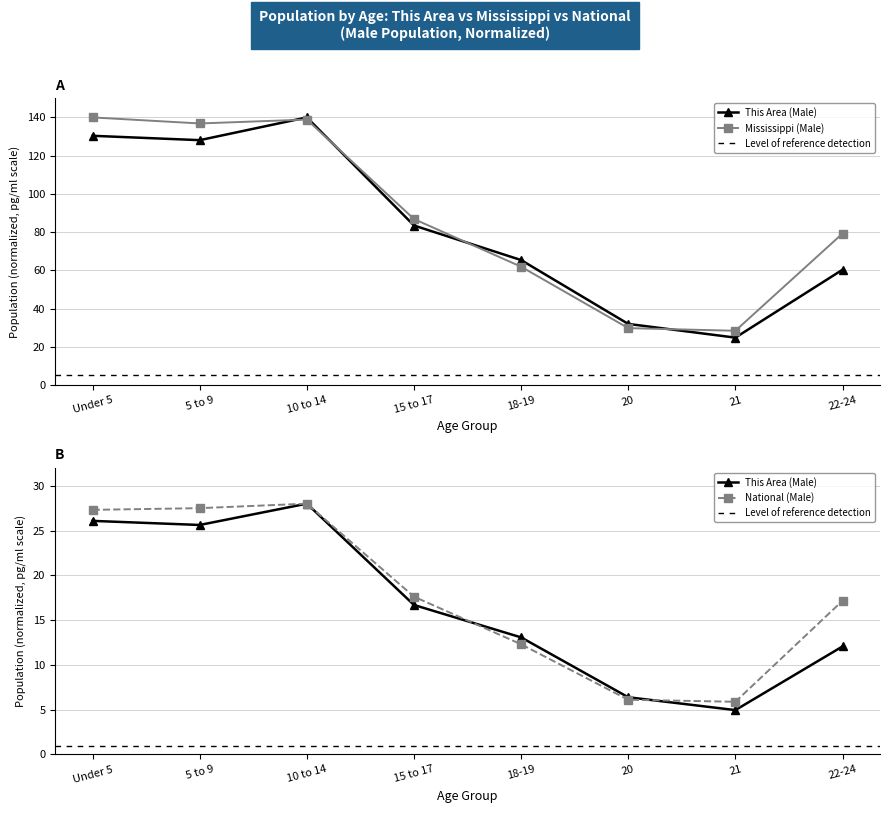

Is the value of This Area (Male) at 5 to 9 greater than the value of Mississippi (Male) at 20?

Yes